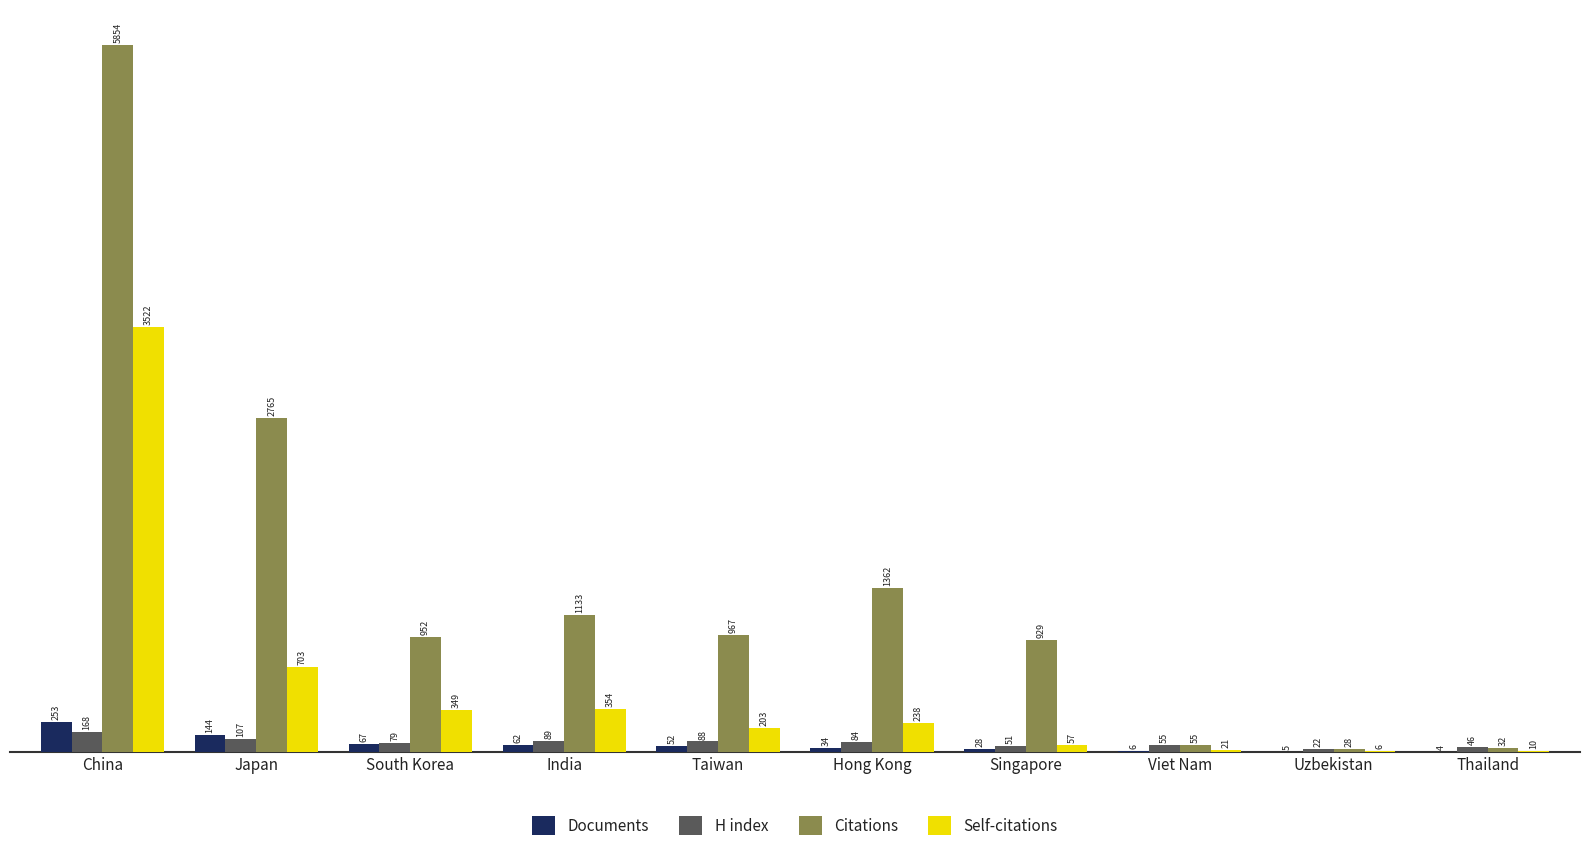

Which series changed the most between China and Viet Nam?

Citations